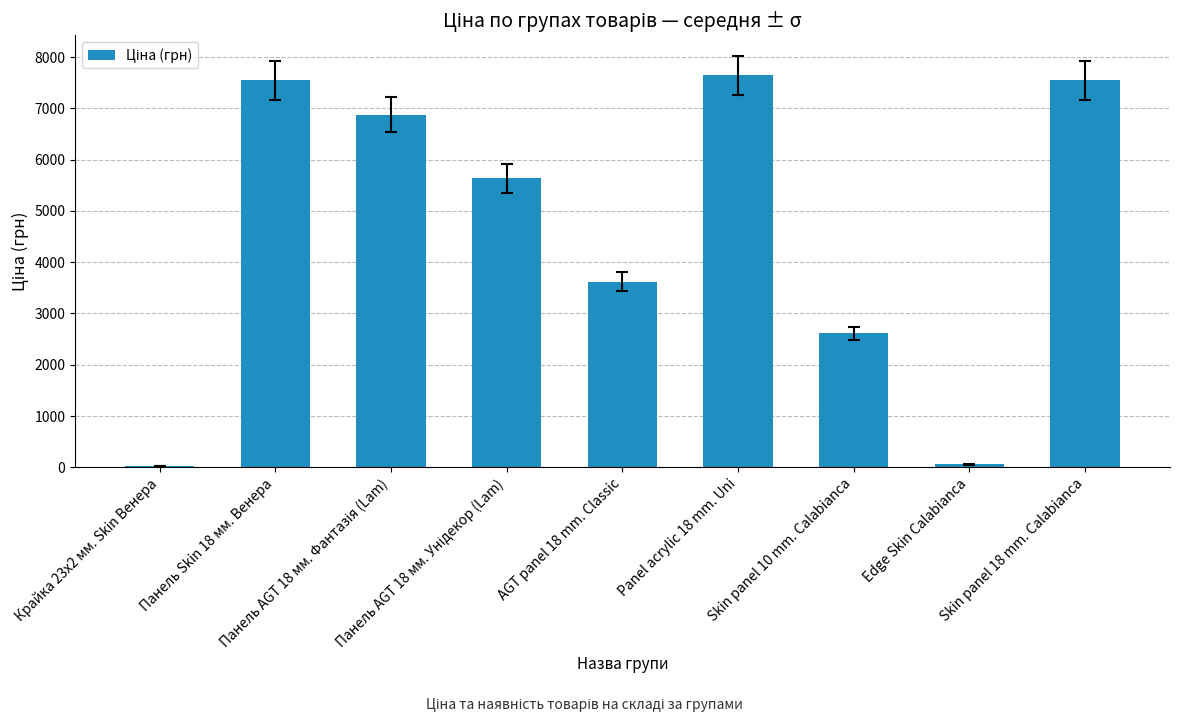

How many bars are there in total?

9